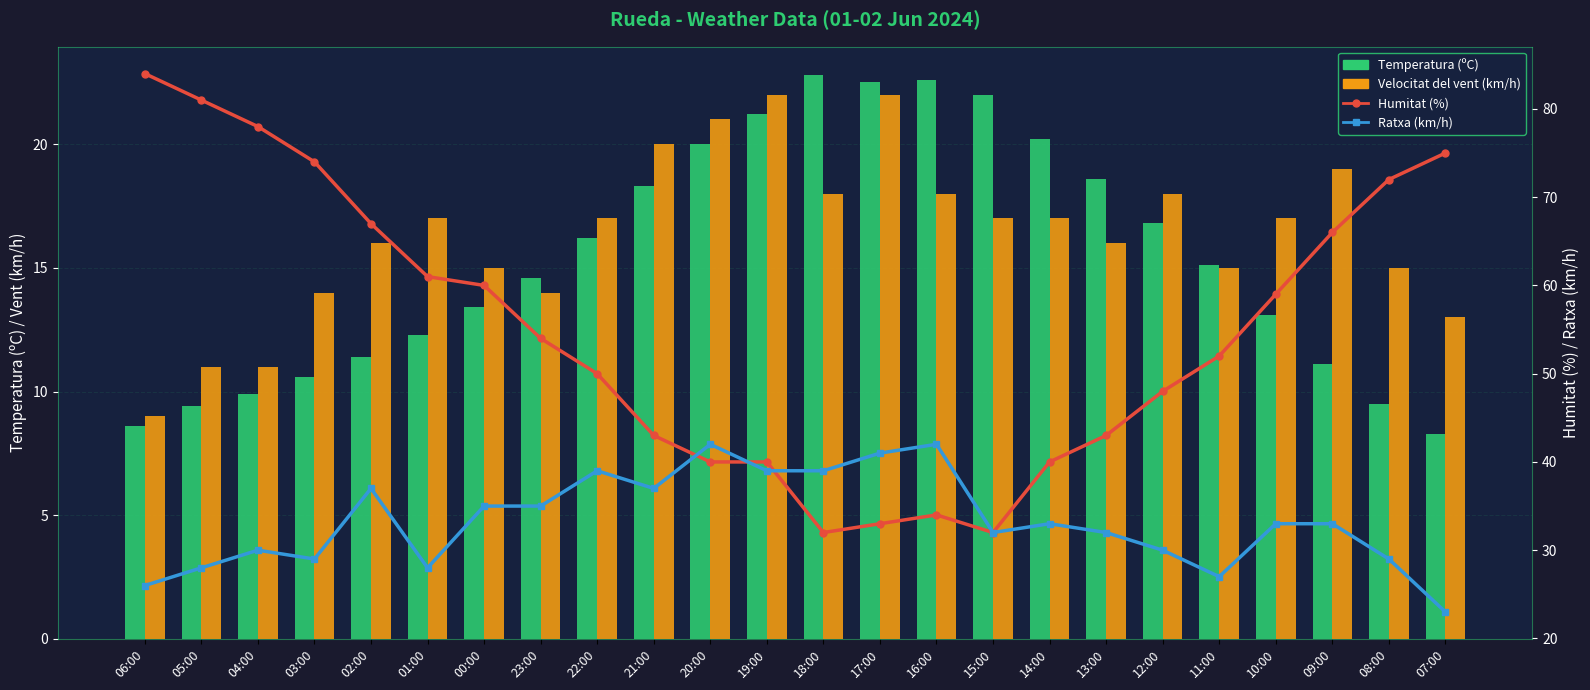

What is the label of the 22nd bar from the left?

09:00